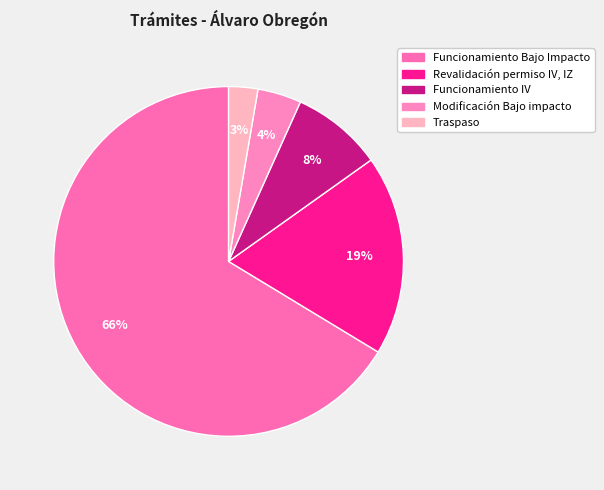

Count the number of slices in the pie.

5